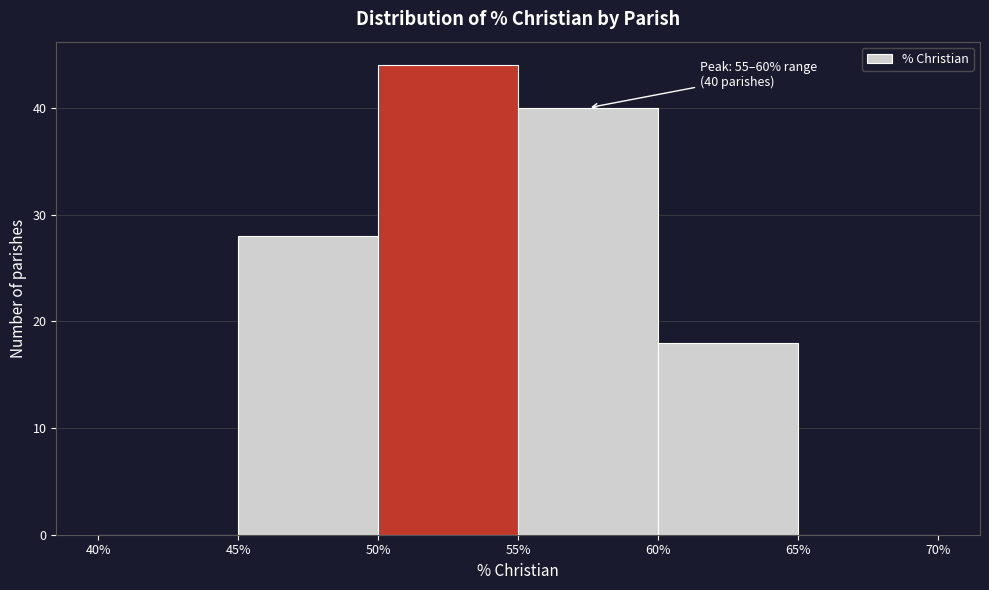

Over which range of the x-axis is the bar tallest?

50% to 55%